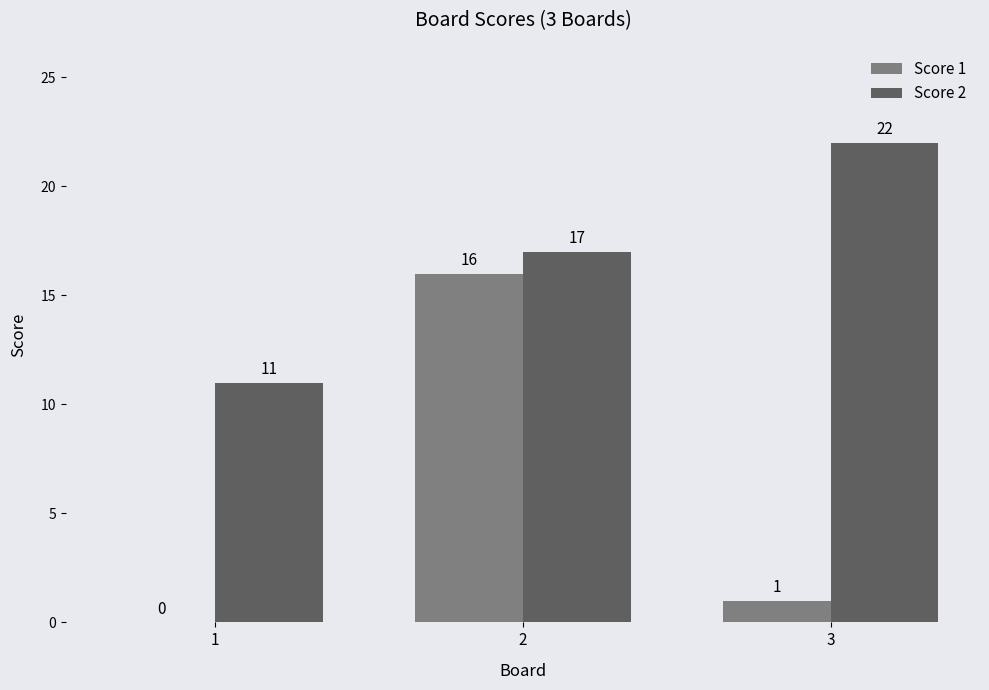

Count the Score 2 values in the range 11 to 22.

3